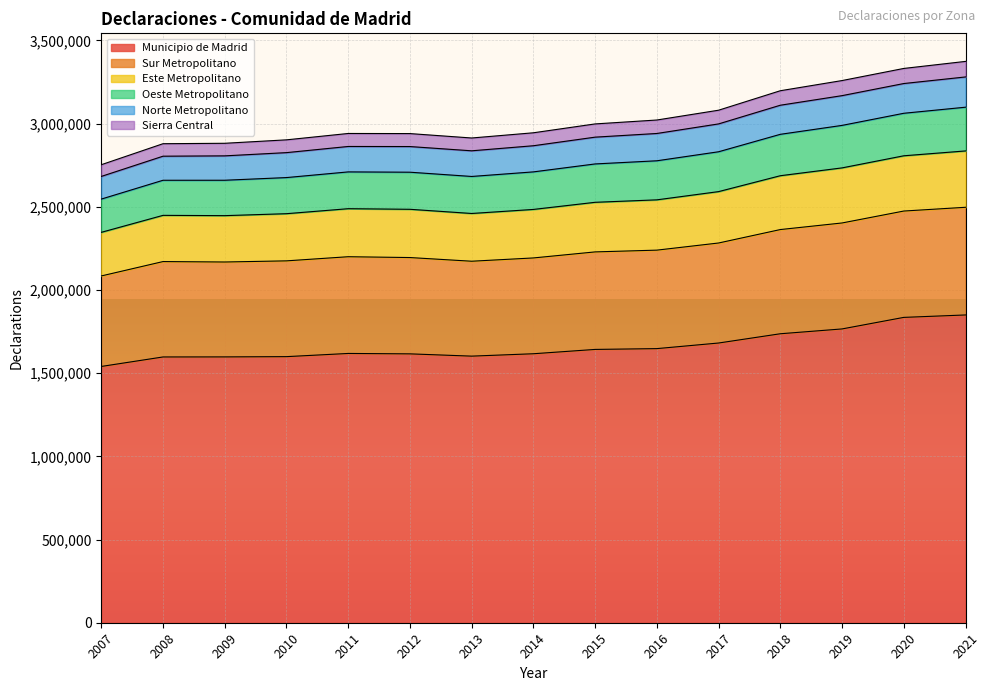

The value of Sur Metropolitano at 2019 is 4376559. True or false?

False